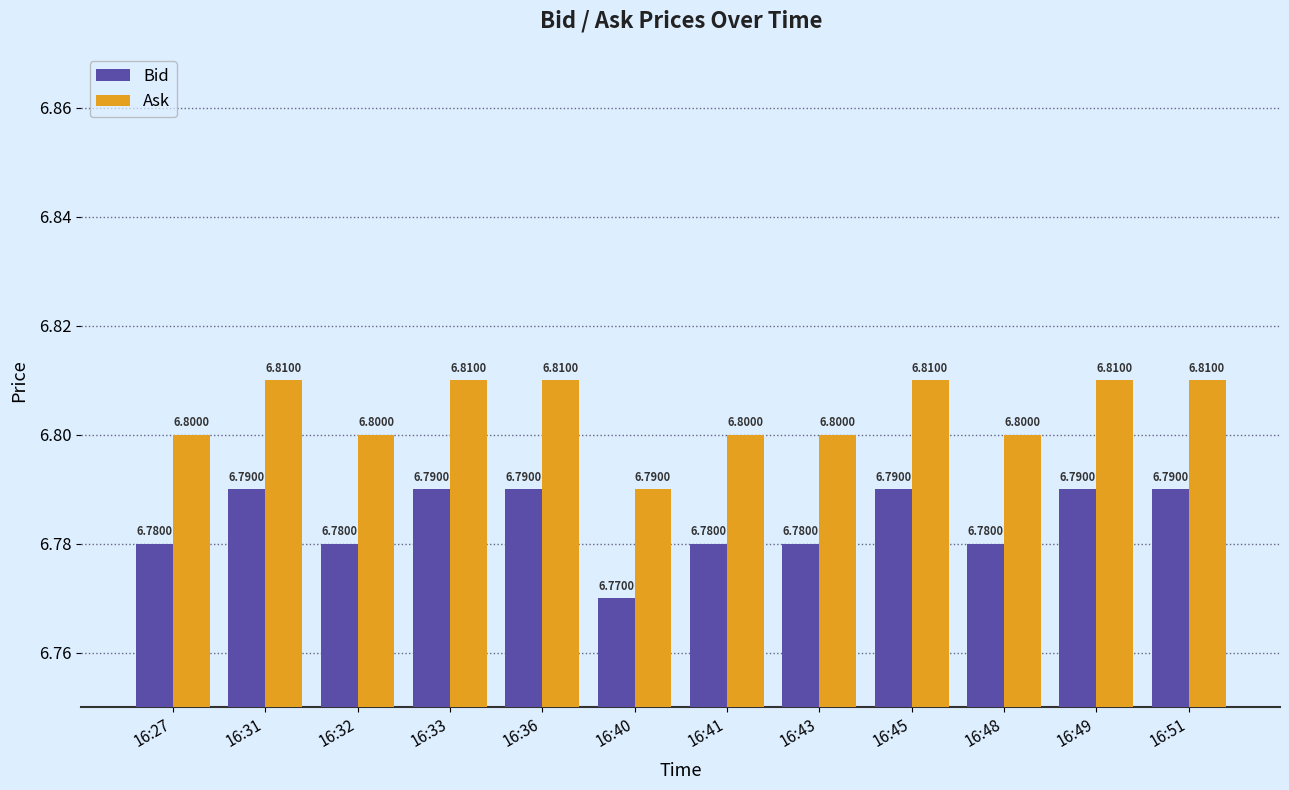

Which series has the largest total across all categories?

Ask